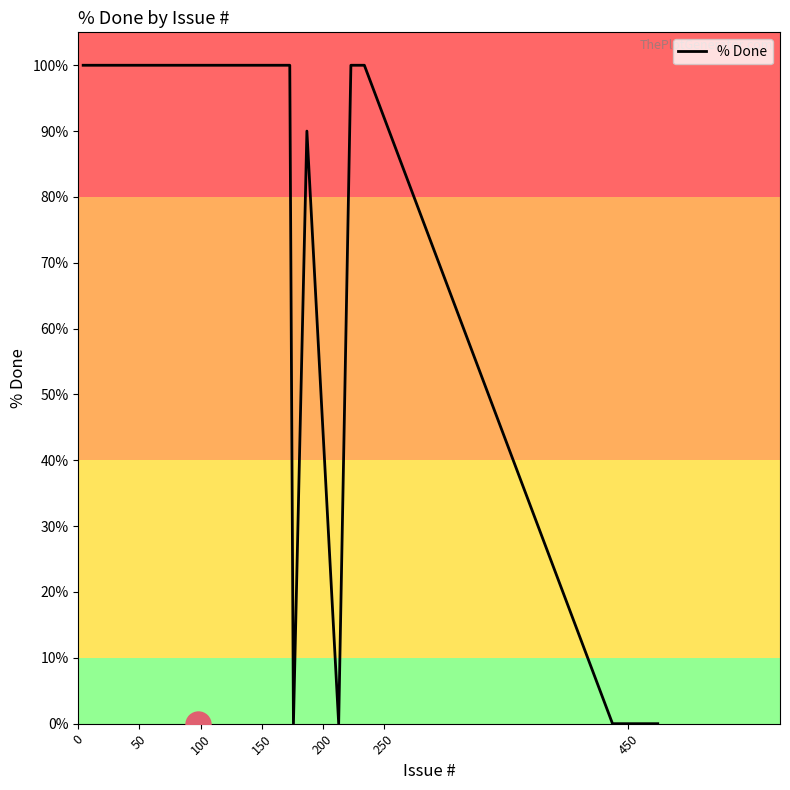

How many values are between 90 and 100?

18